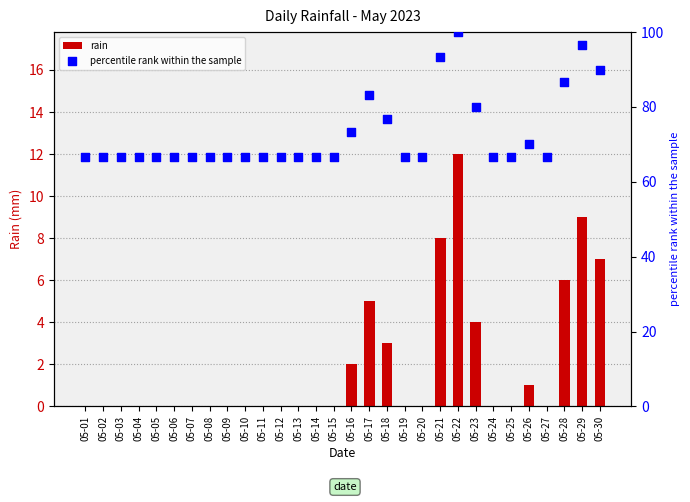

At which category is the sum across all series the highest?

05-22